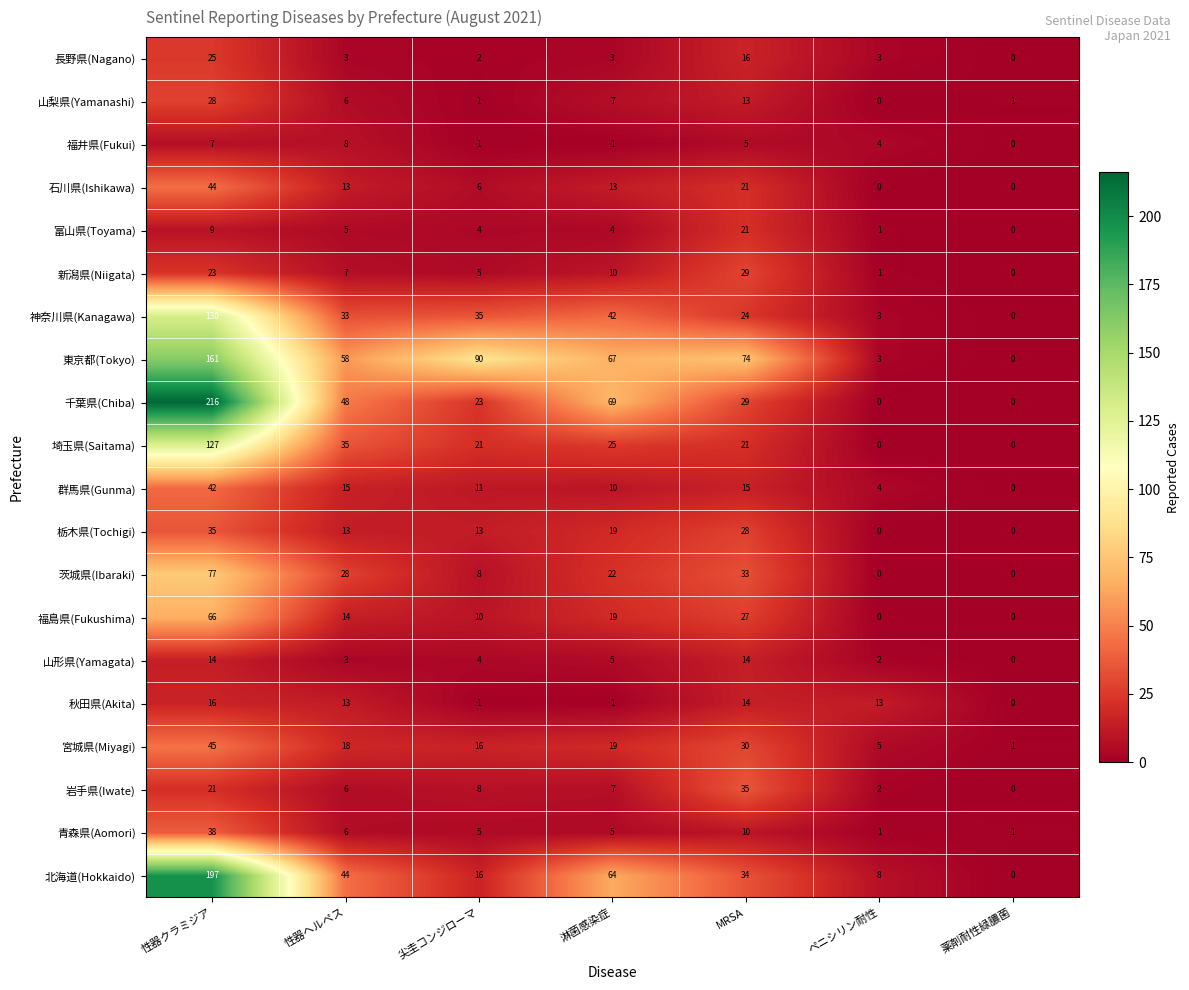

At which category does the chart reach its peak across all series?

性器クラミジア